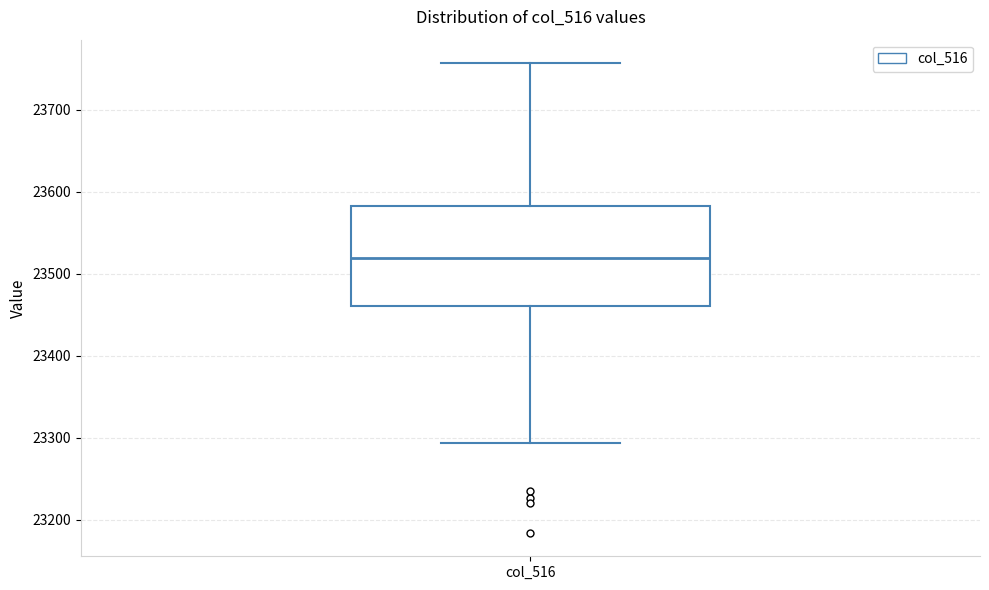

Read this box plot against the y-axis: the position of the median line, the range covered by the box, and the ends of both whiskers. The values are not printed on the chart, so give them approximately, as read against the axis.

median 23520, box 23460 to 23580, whiskers 23290 to 23760